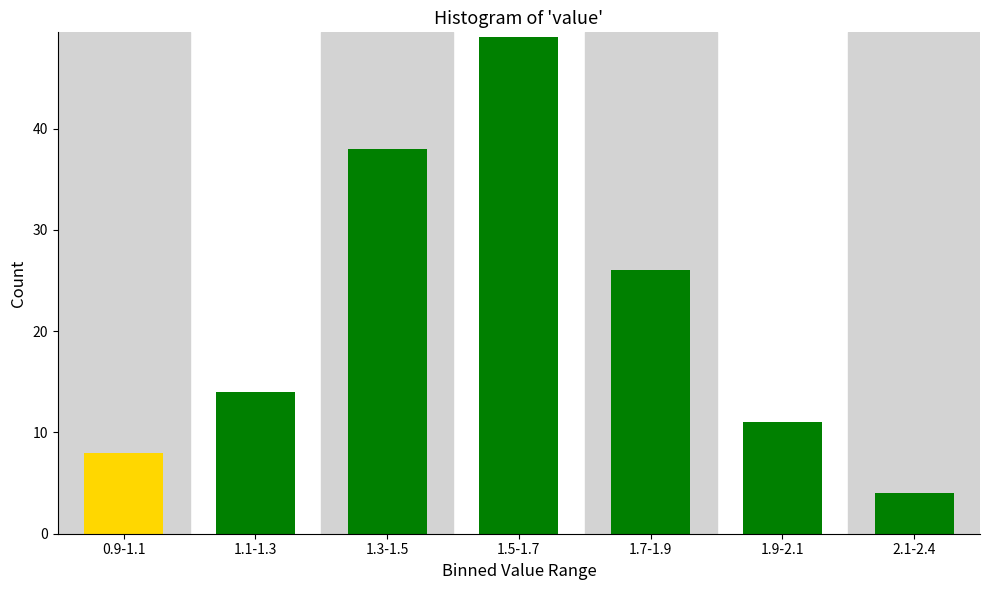

Reading right to left, extract all data points from this chart.

2.1-2.4=4	1.9-2.1=11	1.7-1.9=26	1.5-1.7=49	1.3-1.5=38	1.1-1.3=14	0.9-1.1=8